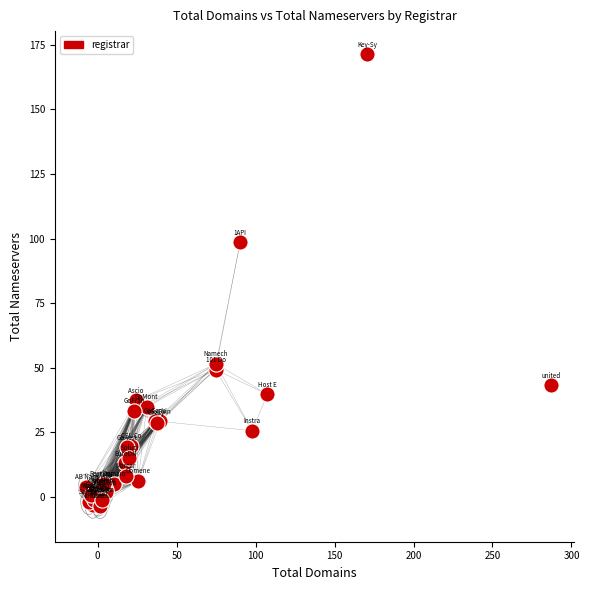

What Y value in the scatter plot is closest to 83?

98.5